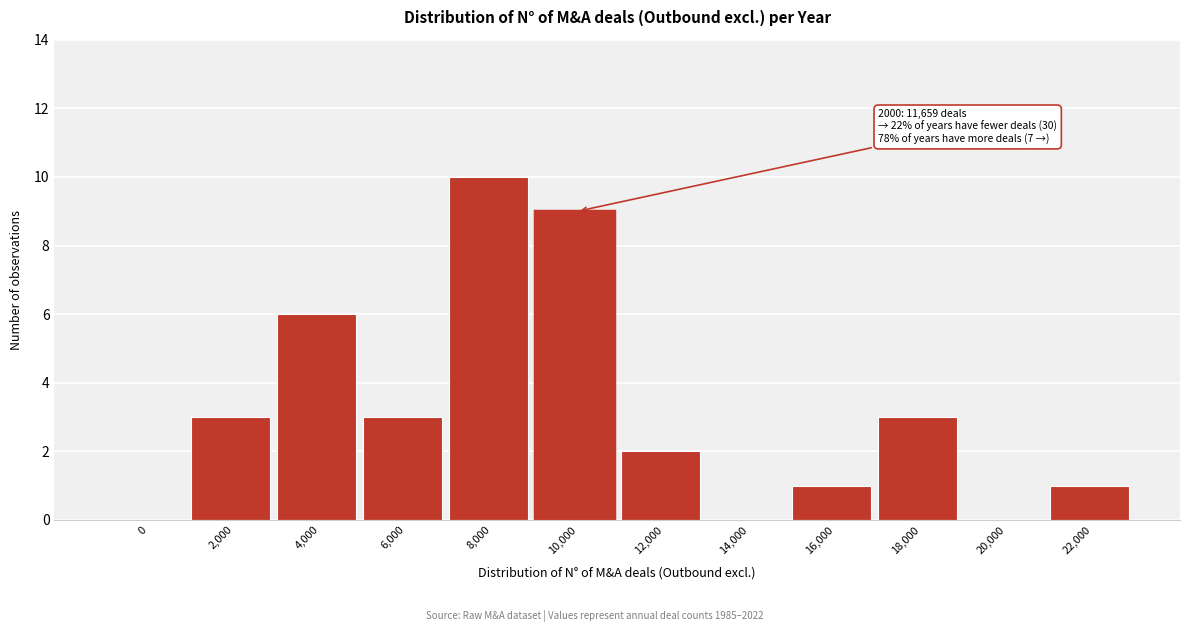

Reading right to left, what are all the values shown in this chart?

22,000=1	20,000=0	18,000=3	16,000=1	14,000=0	12,000=2	10,000=9	8,000=10	6,000=3	4,000=6	2,000=3	0=0